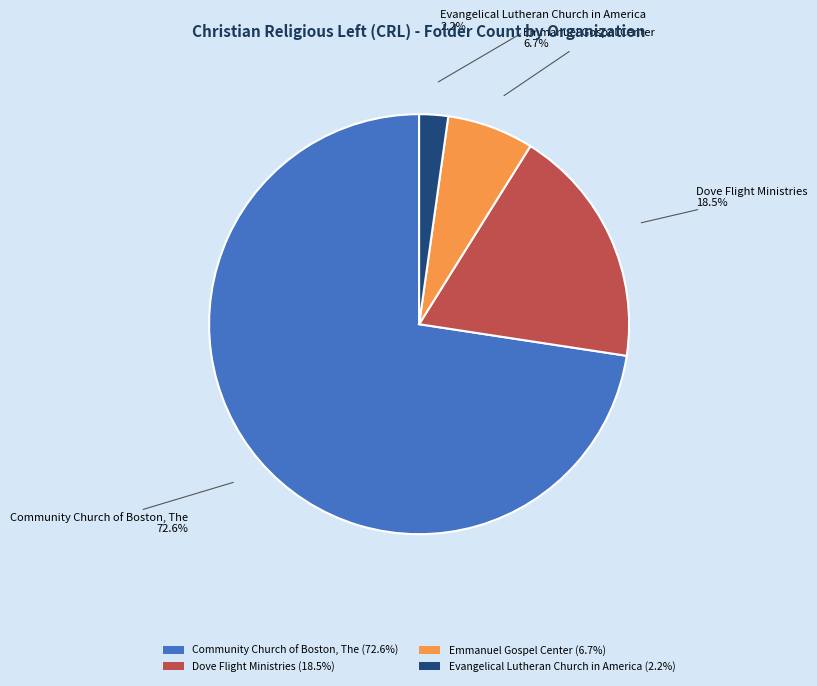

Do Dove Flight Ministries and Emmanuel Gospel Center together represent more than half of the pie?

No